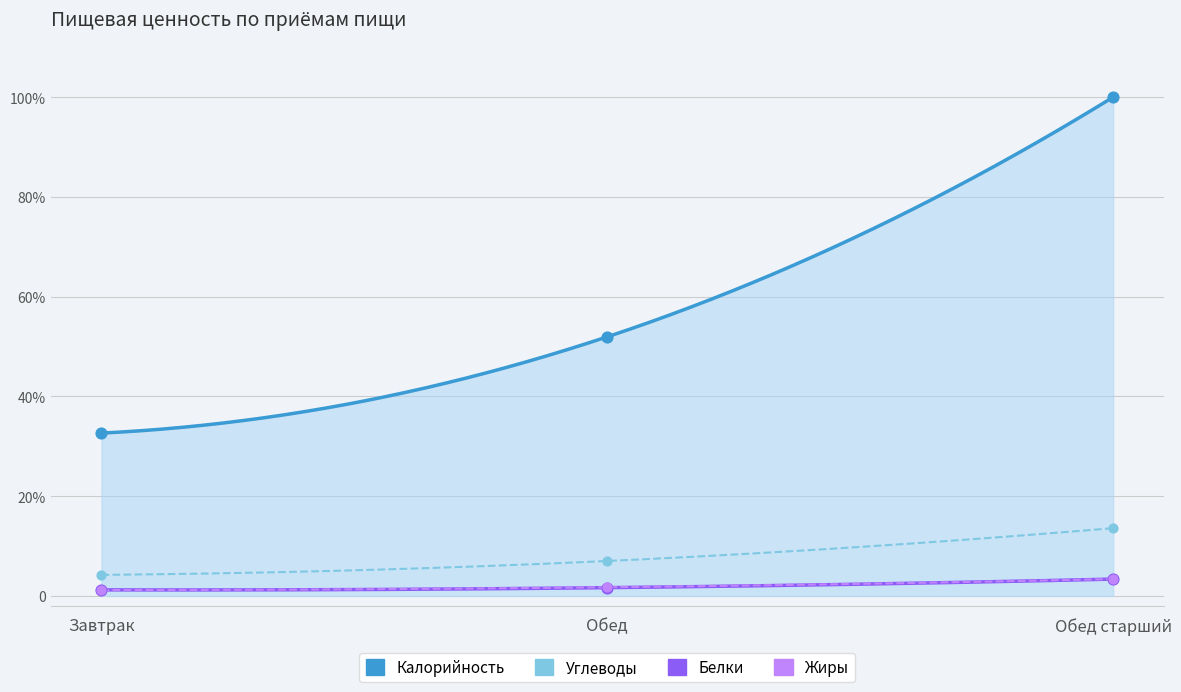

Is the value of Жиры at Завтрак greater than the value of Белки at Обед старший?

No